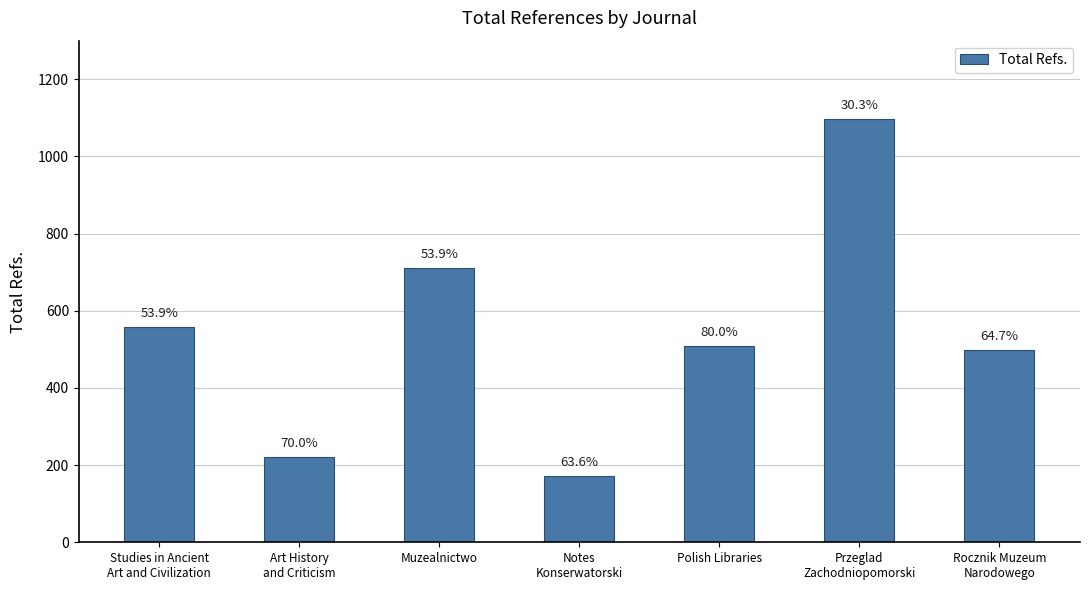

Rank the categories by value from highest to lowest.

Przeglad
Zachodniopomorski, Muzealnictwo, Studies in Ancient
Art and Civilization, Polish Libraries, Rocznik Muzeum
Narodowego, Art History
and Criticism, Notes
Konserwatorski